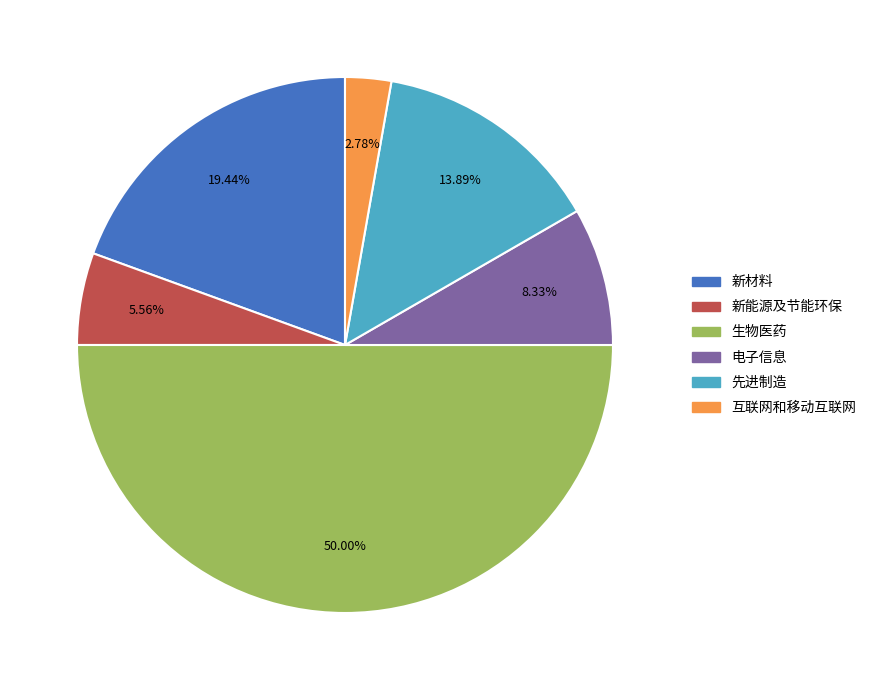

Which slice is the largest?

生物医药